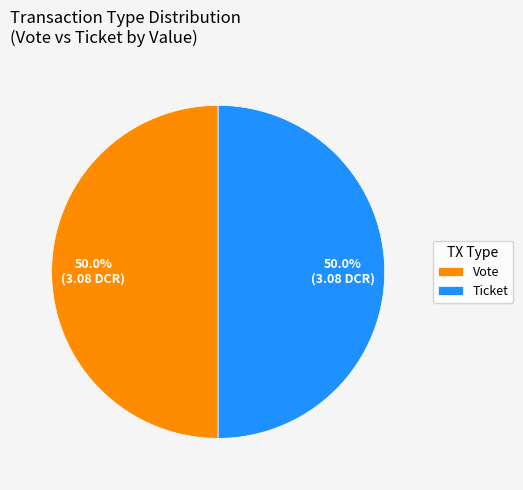

How many slices are in this pie chart?

2